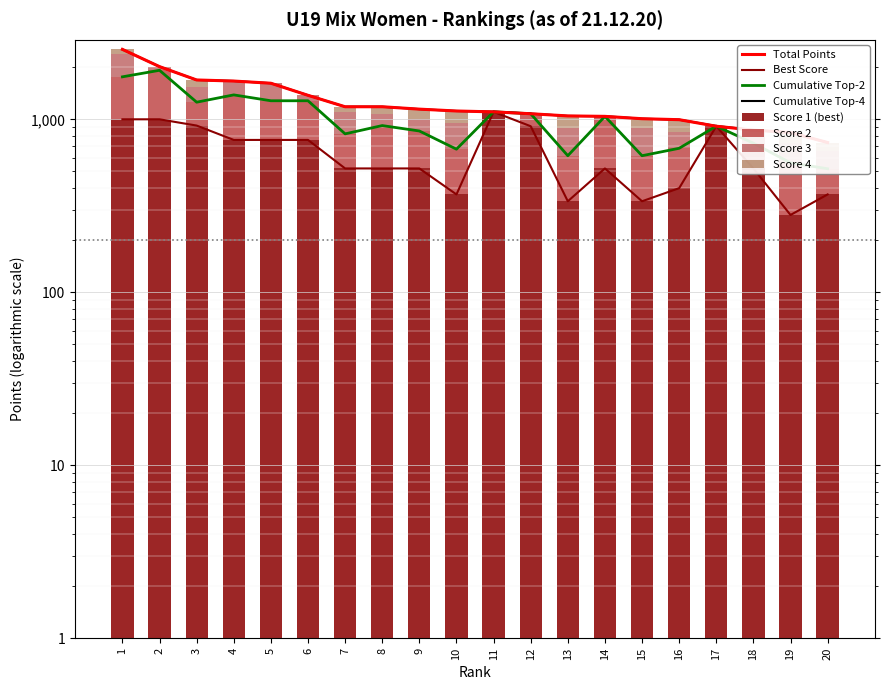

What is the difference between the highest and lowest values at 3?

1536